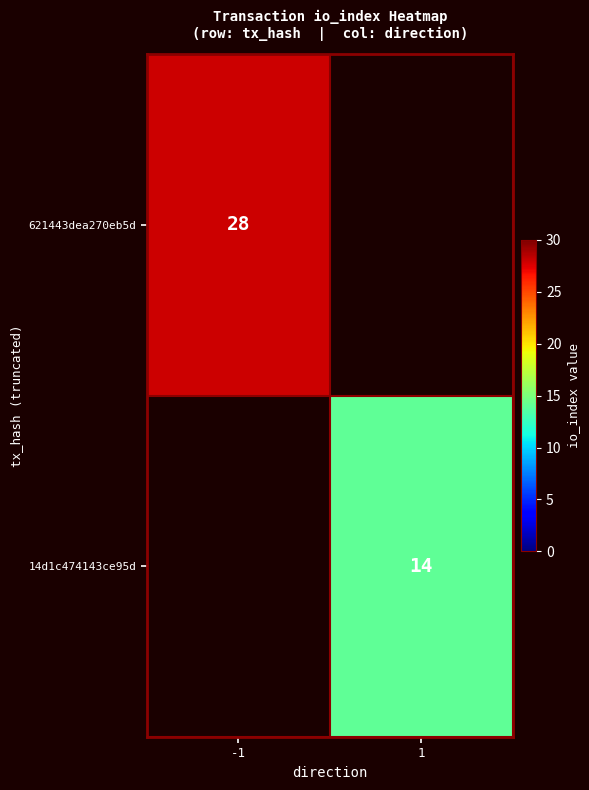

The value of 621443dea270eb5d at -1 is 28. True or false?

True